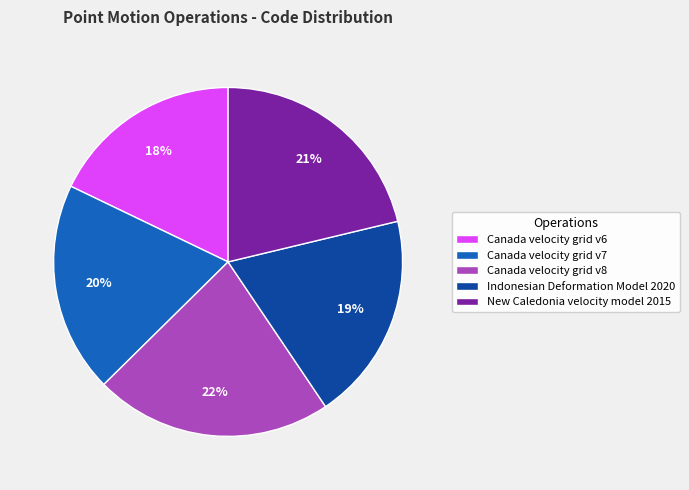

Is there a majority slice in this chart?

No